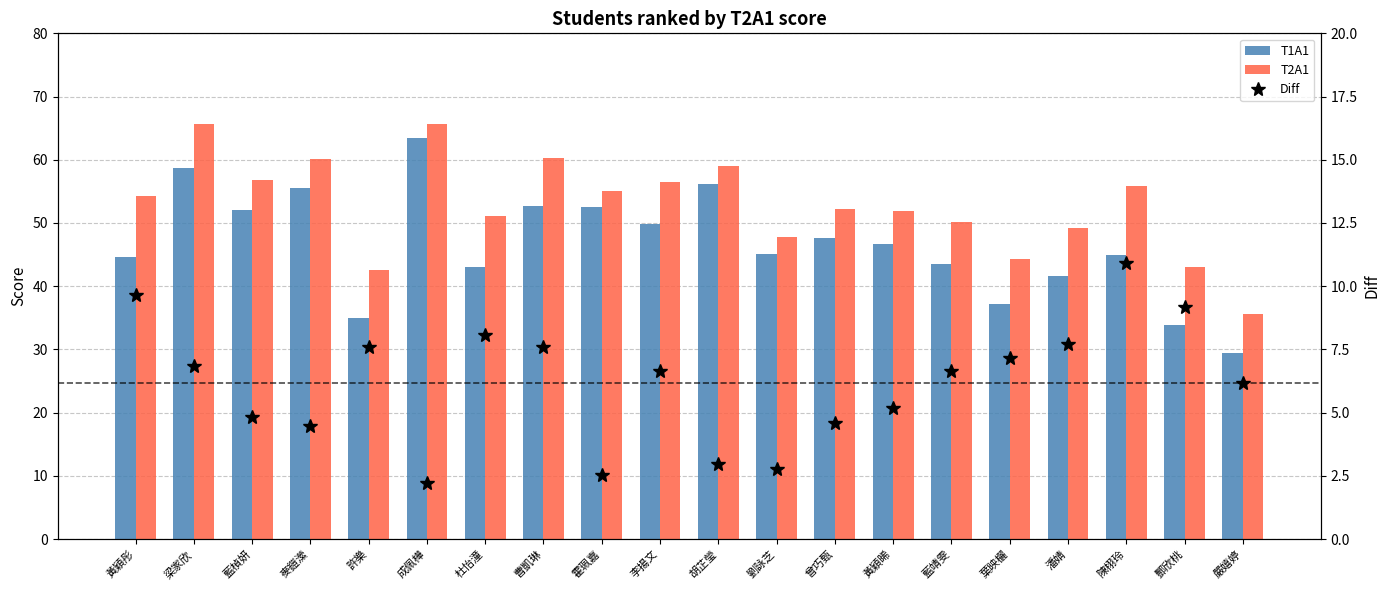

What is the value of the T1A1 bar at the 1st from the left?

44.5